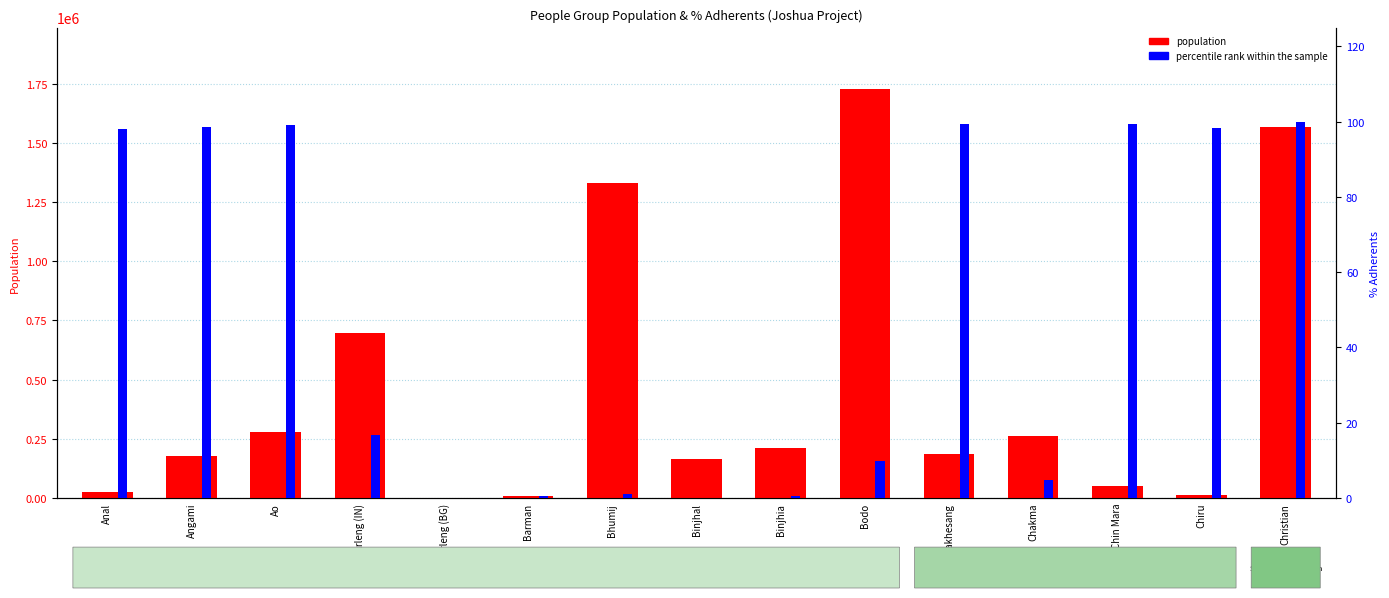

What is the sum of all population values?

6691600.0